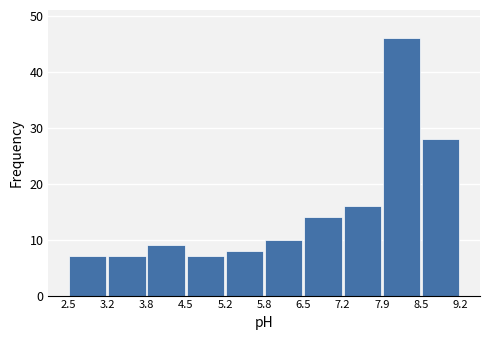

Over which range of the x-axis is the bar tallest?

7.9 to 8.5